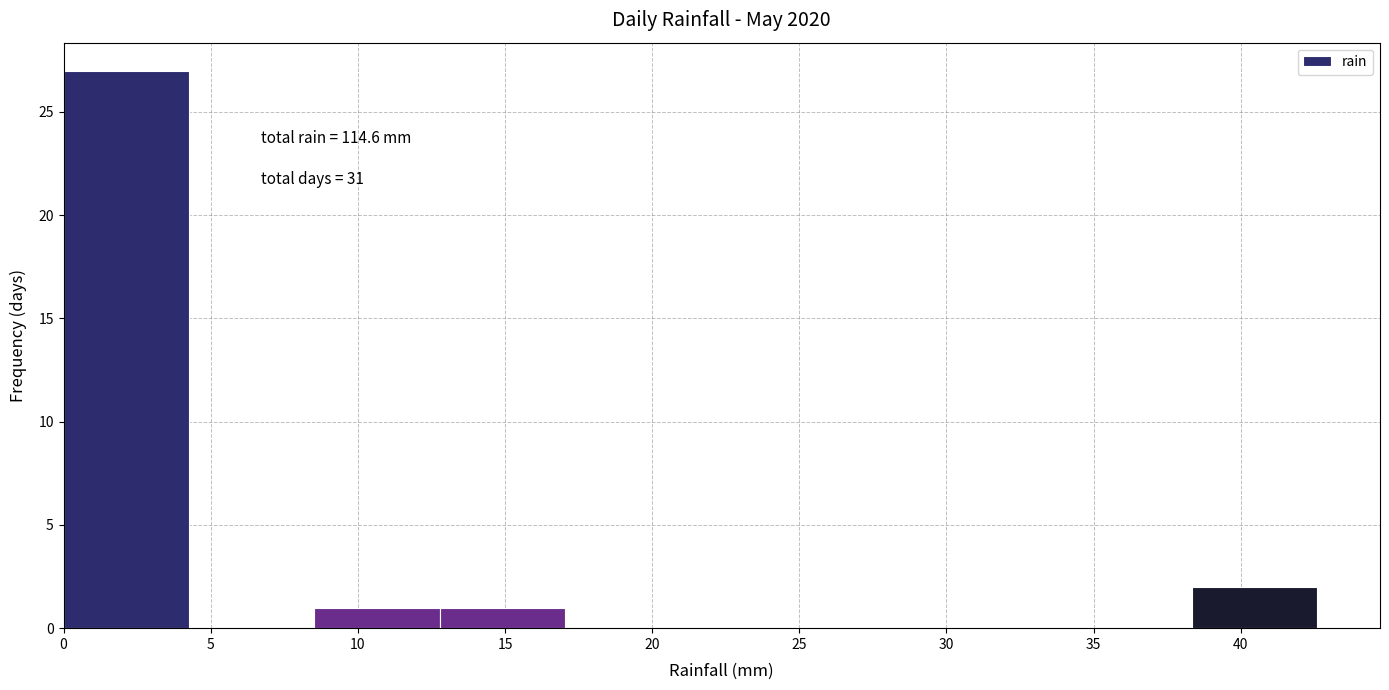

Over which range of the x-axis is the bar tallest?

0.0 to 4.5